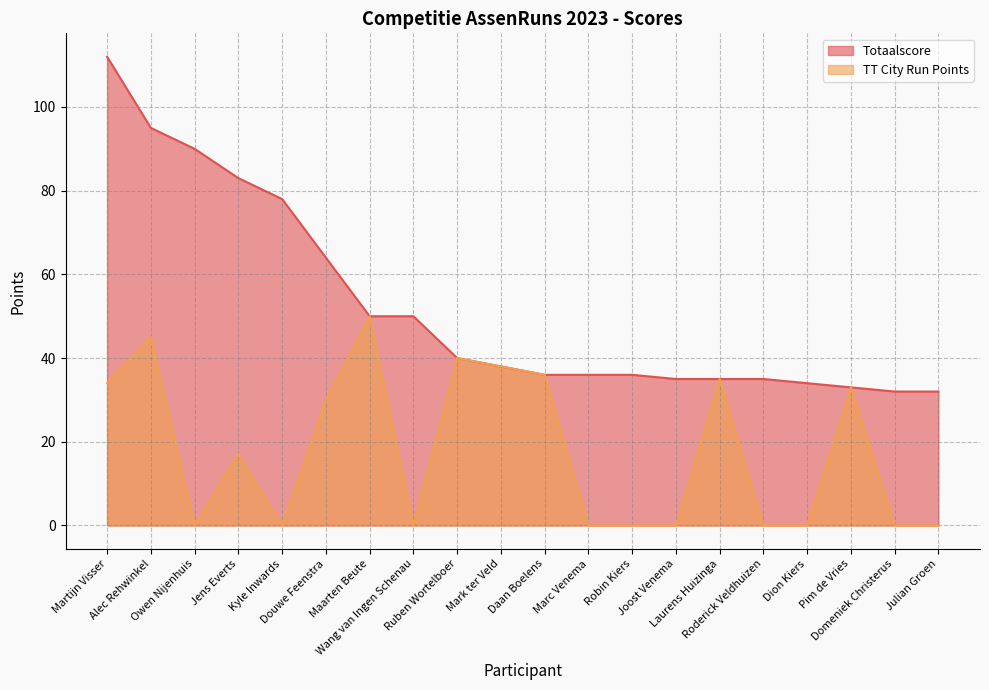

True or false: Totaalscore has a value of 53 at Roderick Veldhuizen.

False